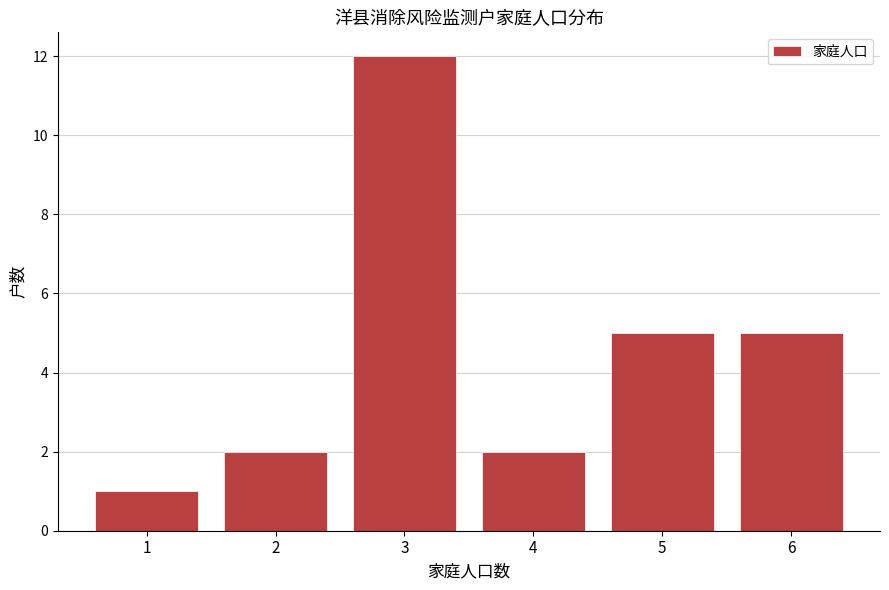

Reading right to left, transcribe all the data shown in this chart.

6=5	5=5	4=2	3=12	2=2	1=1